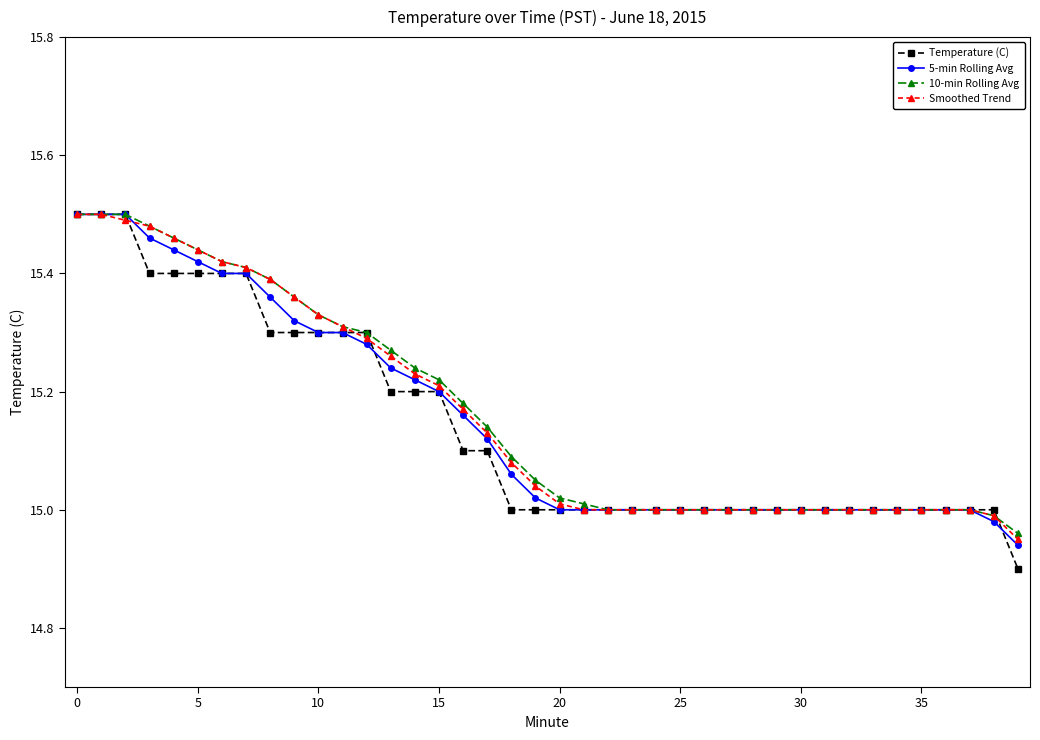

At how many categories does at least one series exceed 14?

40